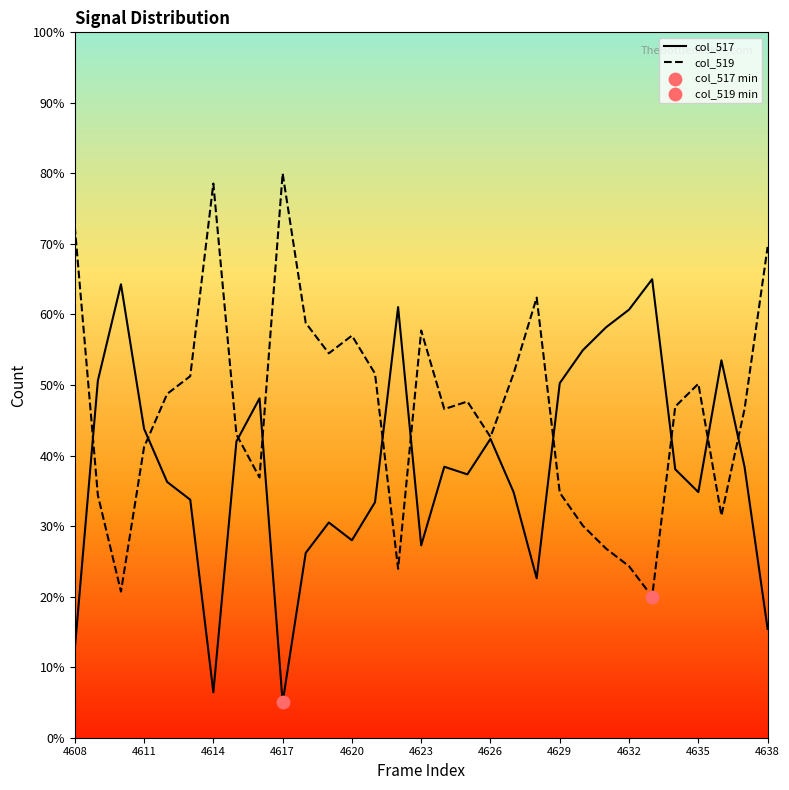

Is the value of col_517 at 28 greater than the value of col_519 at 29?

Yes